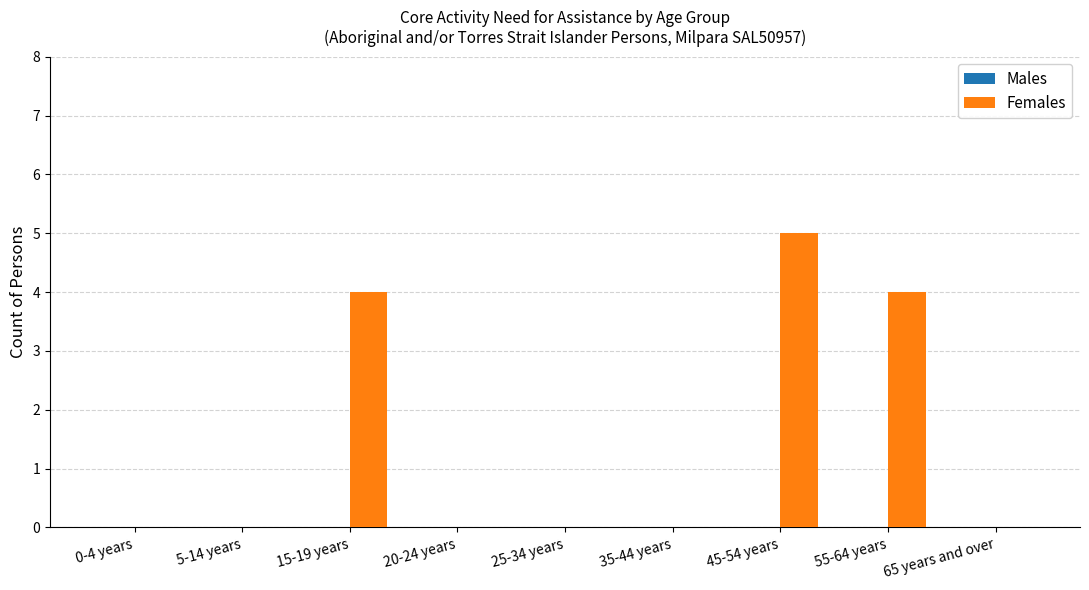

How many categories are shown in the chart?

9